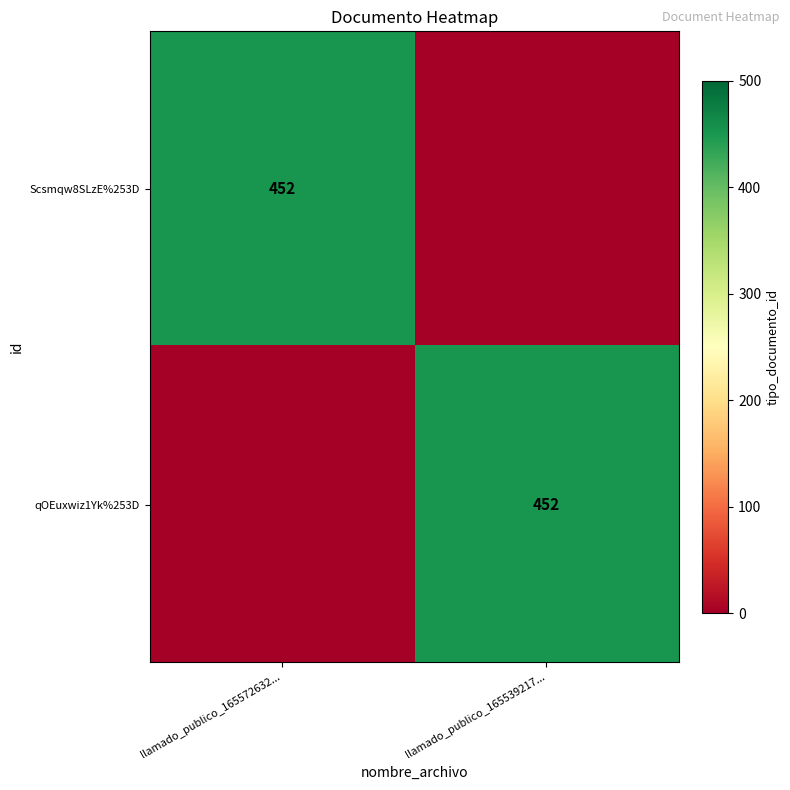

The value of qOEuxwiz1Yk%253D at llamado_publico_165539217... is 452. True or false?

True